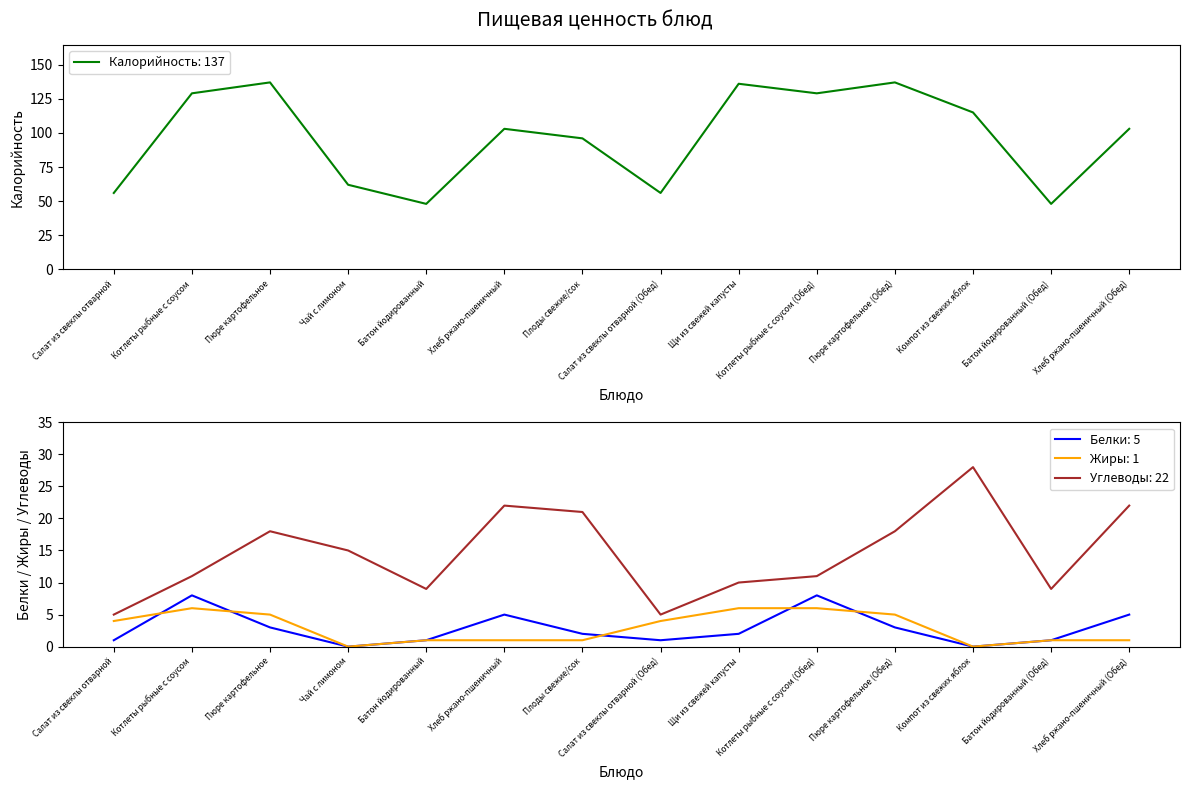

At how many categories does at least one series exceed 117?

5